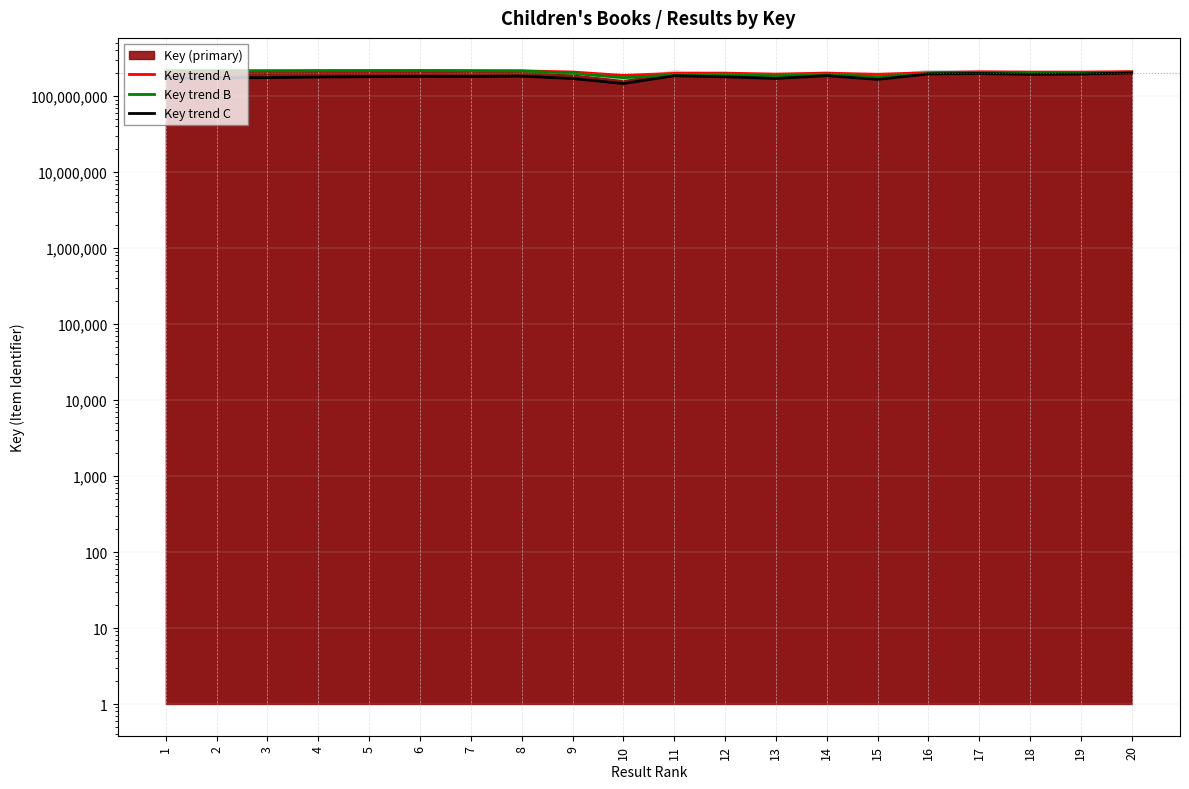

What is the total value across all series at 5?

613456871.7